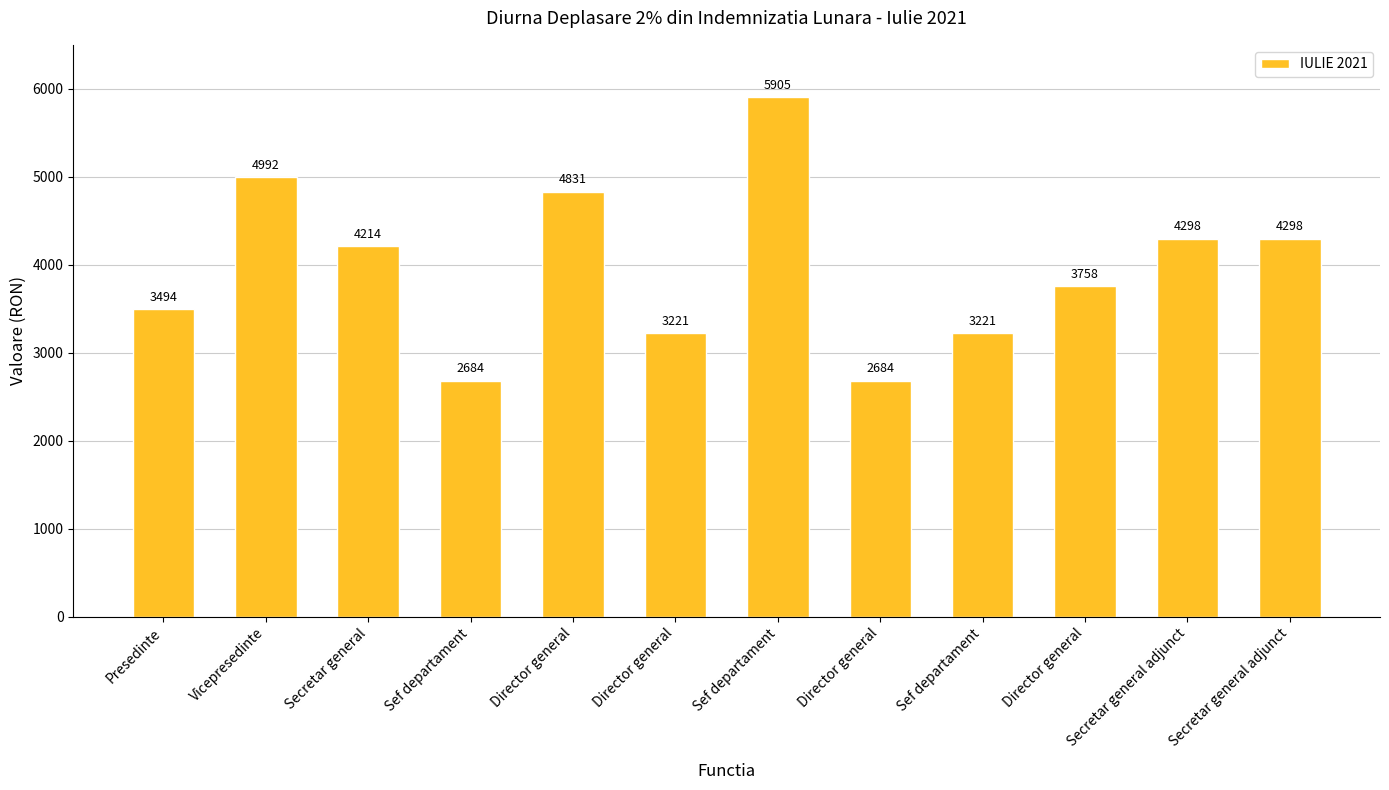

How many bars are there in total?

12